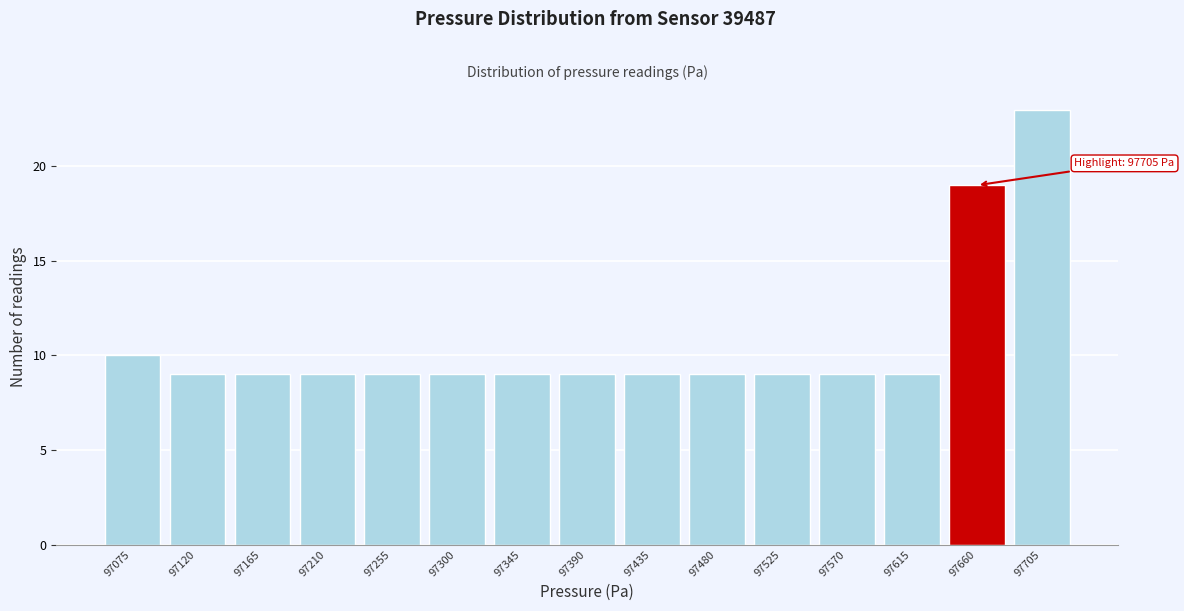

Reading right to left, extract all data points from this chart.

23	19	9	9	9	9	9	9	9	9	9	9	9	9	10